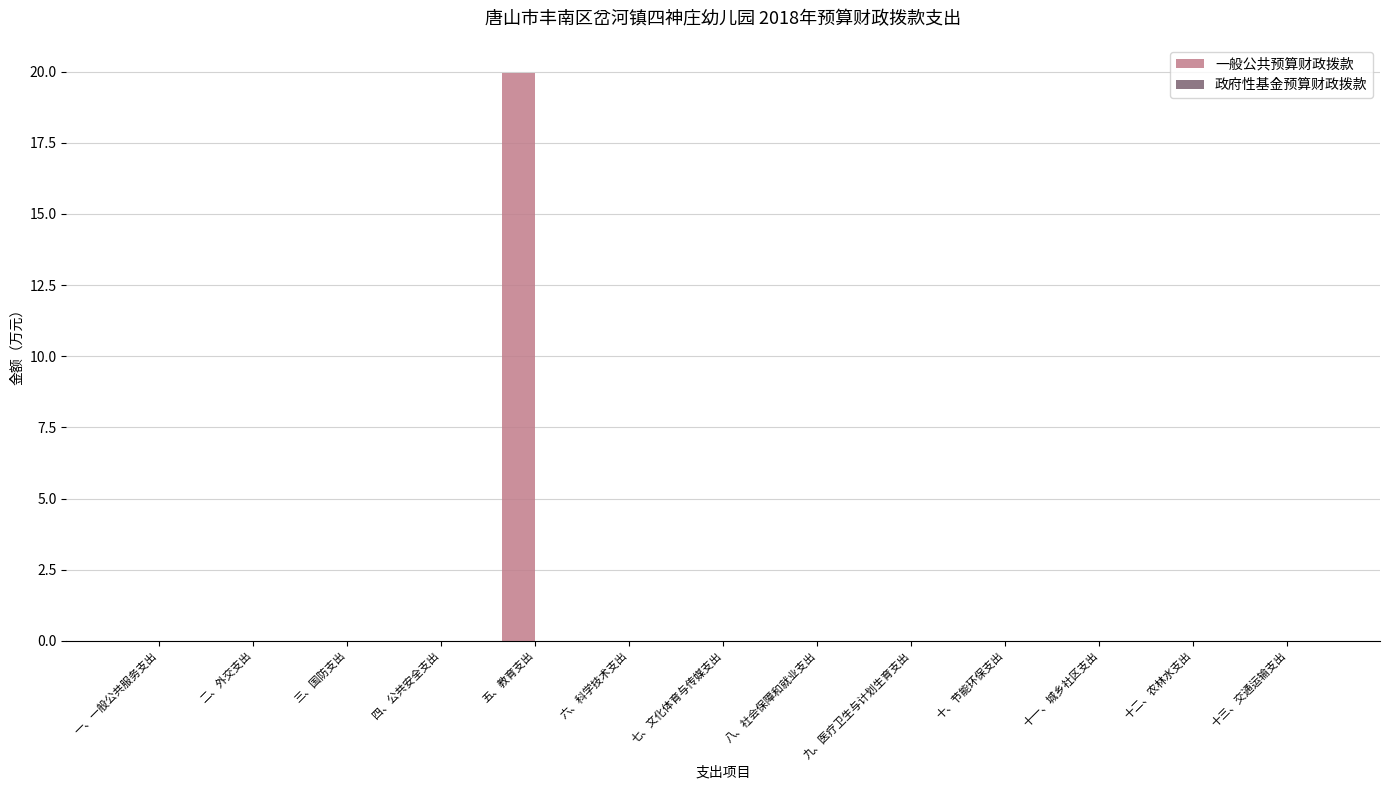

What is the greatest value displayed?

19.9